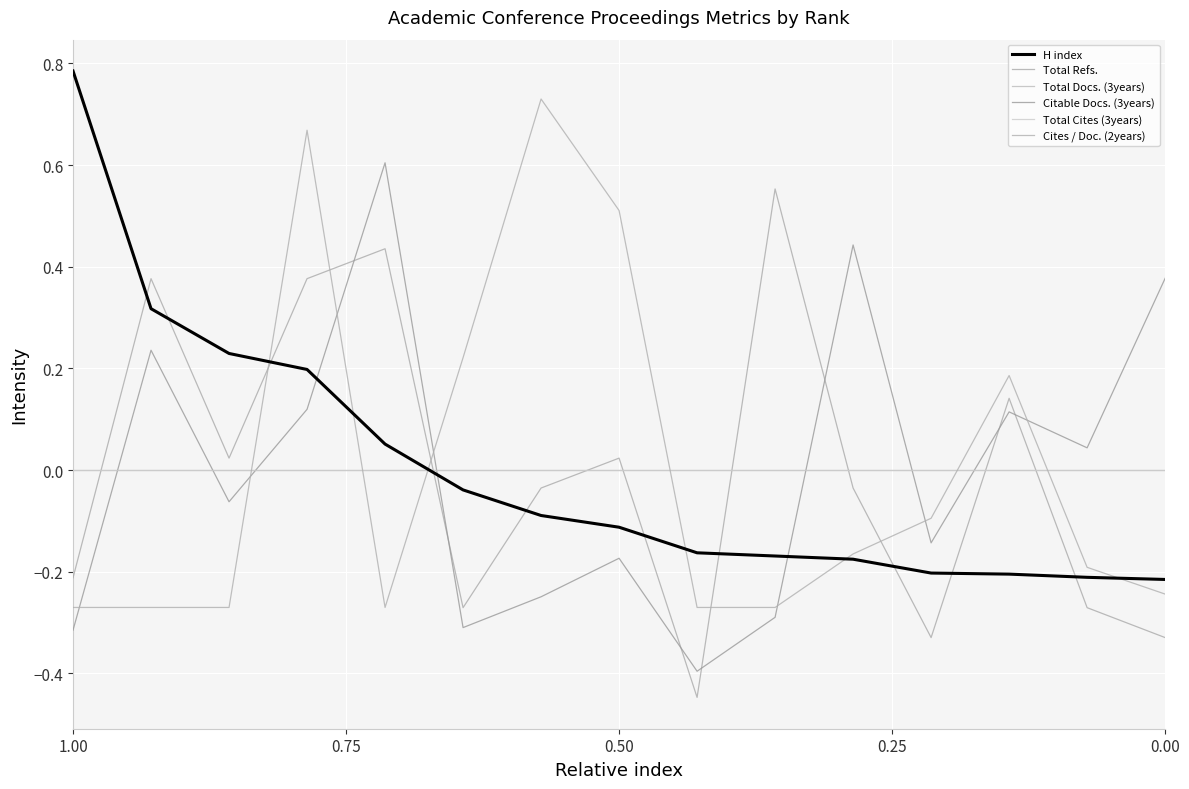

Reading left to right, extract all data points from this chart.

H index: 0.8	0.3	0.2	0.2	0.1	-0.0	-0.1	-0.1	-0.2	-0.2	-0.2	-0.2	-0.2	-0.2	-0.2
Total Refs.: -0.2	0.4	0.0	0.4	0.4	-0.3	-0.0	0.0	-0.4	0.6	-0.0	-0.3	0.1	-0.3	-0.3
Total Docs. (3years): 0.0	0.0	0.0	0.0	0.0	0.0	0.0	0.0	0.0	0.0	0.0	0.0	0.0	0.0	0.0
Citable Docs. (3years): -0.3	0.2	-0.1	0.1	0.6	-0.3	-0.2	-0.2	-0.4	-0.3	0.4	-0.1	0.1	0.0	0.4
Total Cites (3years): 0.0	0.0	0.0	0.0	0.0	0.0	0.0	0.0	0.0	0.0	0.0	0.0	0.0	0.0	0.0
Cites / Doc. (2years): -0.3	-0.3	-0.3	0.7	-0.3	0.2	0.7	0.5	-0.3	-0.3	-0.2	-0.1	0.2	-0.2	-0.2